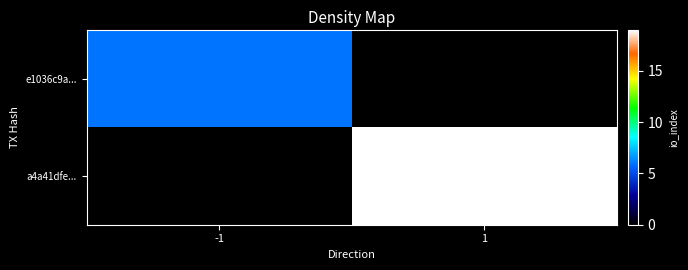

Which series has the largest total across all categories?

a4a41dfe...